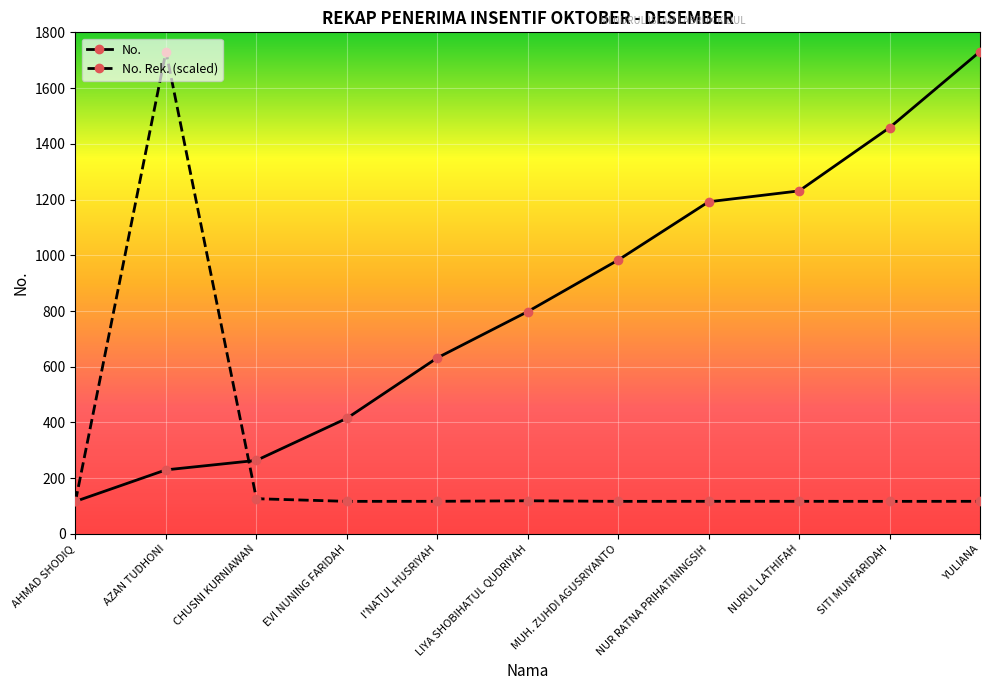

What is the difference between the highest and lowest values at AZAN TUDHONI?

1501.0